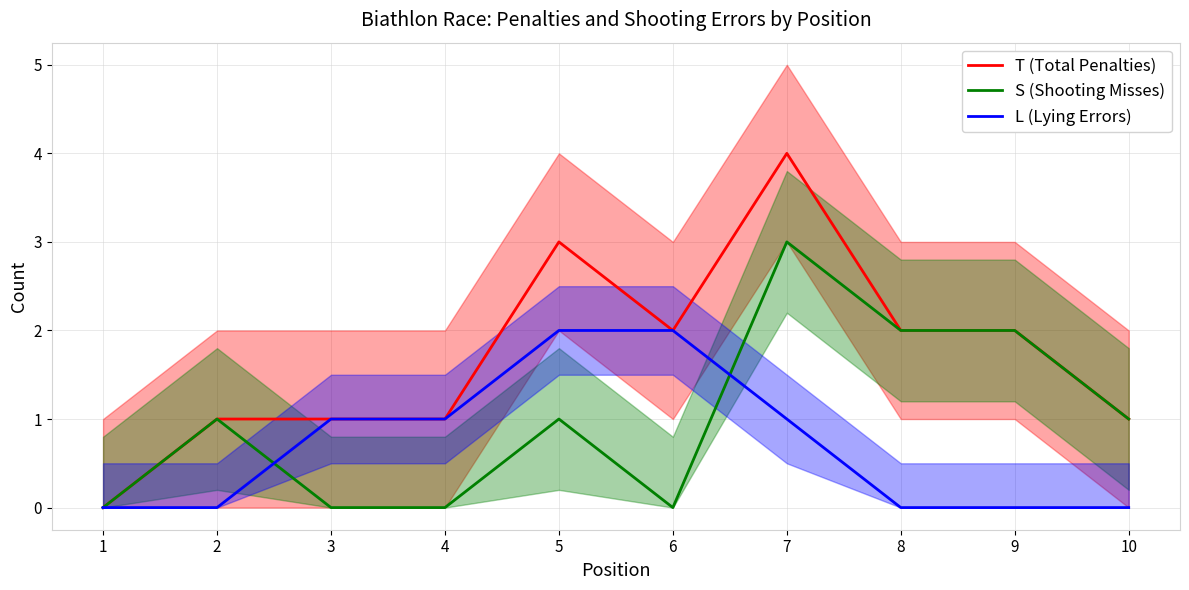

How many data points in L (Lying Errors) are above 1?

2